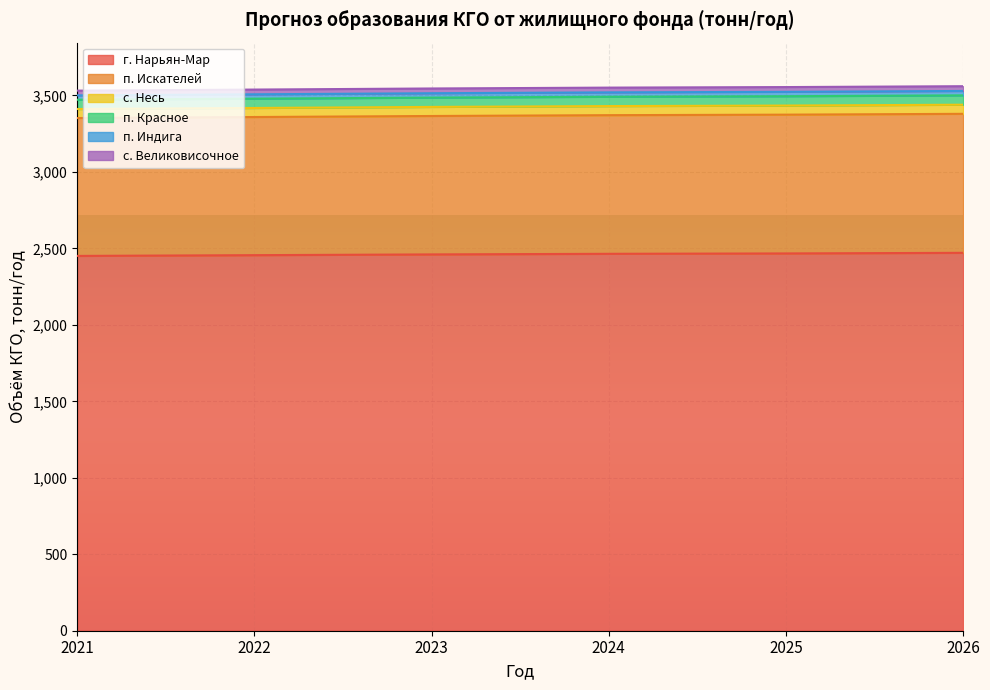

Which label corresponds to the smallest value in the chart?

2021